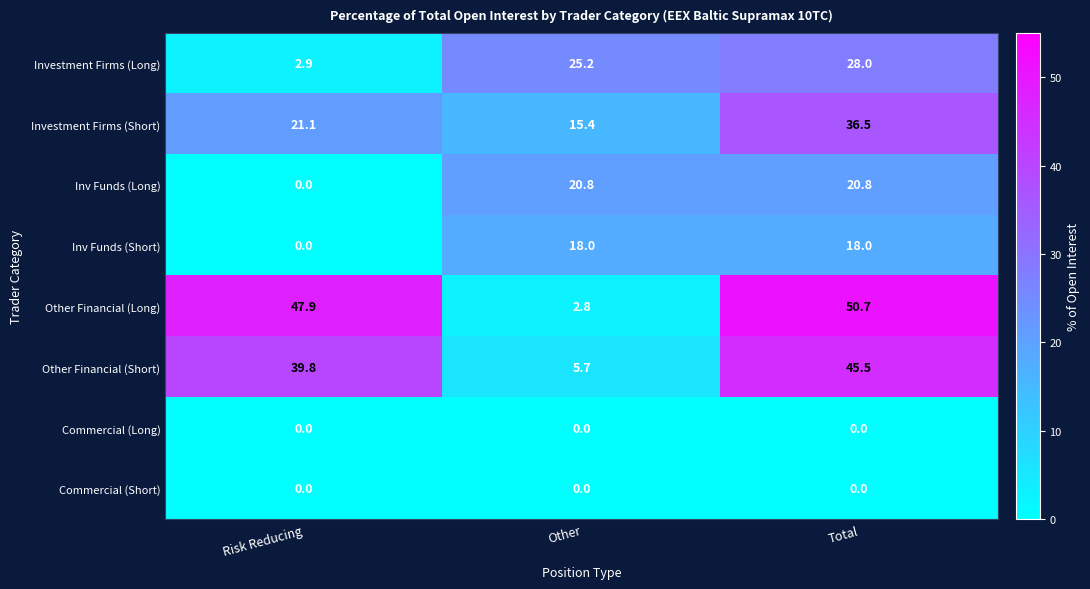

Reading right to left, list all the values displayed in this chart.

Investment Firms (Long): 28.0	25.2	2.9
Investment Firms (Short): 36.5	15.4	21.1
Inv Funds (Long): 20.8	20.8	0.0
Inv Funds (Short): 18.0	18.0	0.0
Other Financial (Long): 50.7	2.8	47.9
Other Financial (Short): 45.5	5.7	39.8
Commercial (Long): 0.0	0.0	0.0
Commercial (Short): 0.0	0.0	0.0